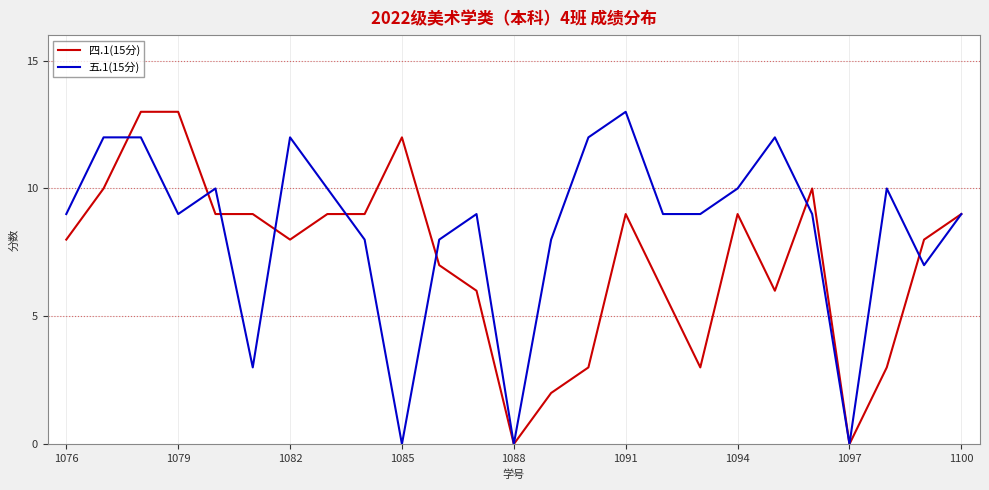

What is the greatest value displayed?

13